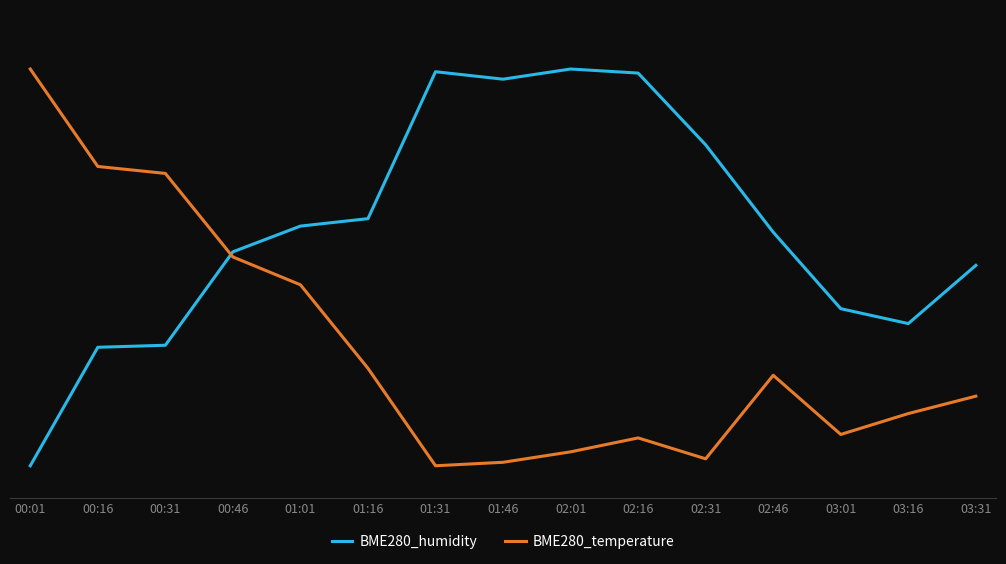

Rank the series by their maximum value, from highest to lowest.

BME280_humidity, BME280_temperature